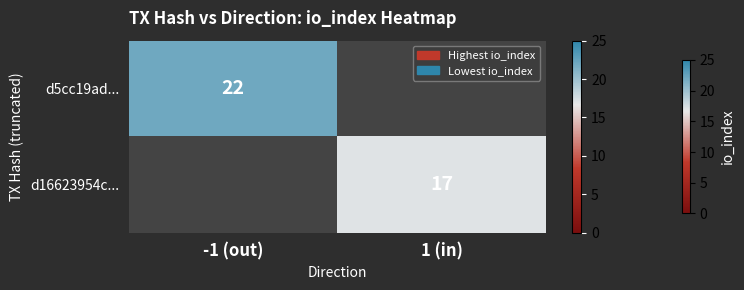

The d5cc19ad... series shows 22 at -1 (out). True or false?

True